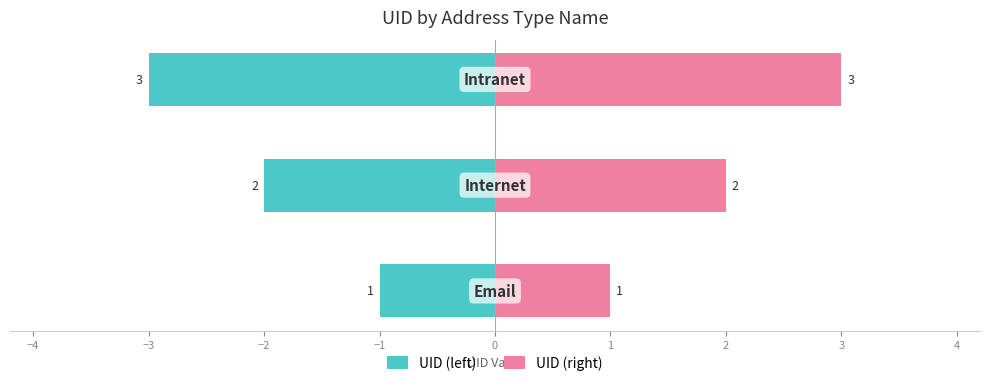

Reading left to right, transcribe all the data shown in this chart.

UID (left): -1	-2	-3
UID (right): 1	2	3